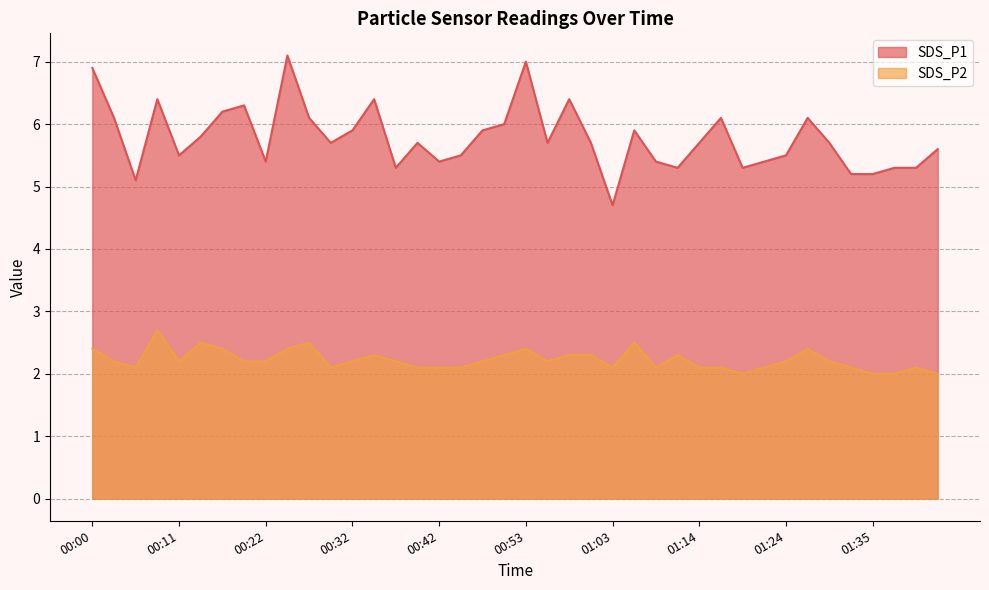

At which category is the sum across all series the highest?

00:24